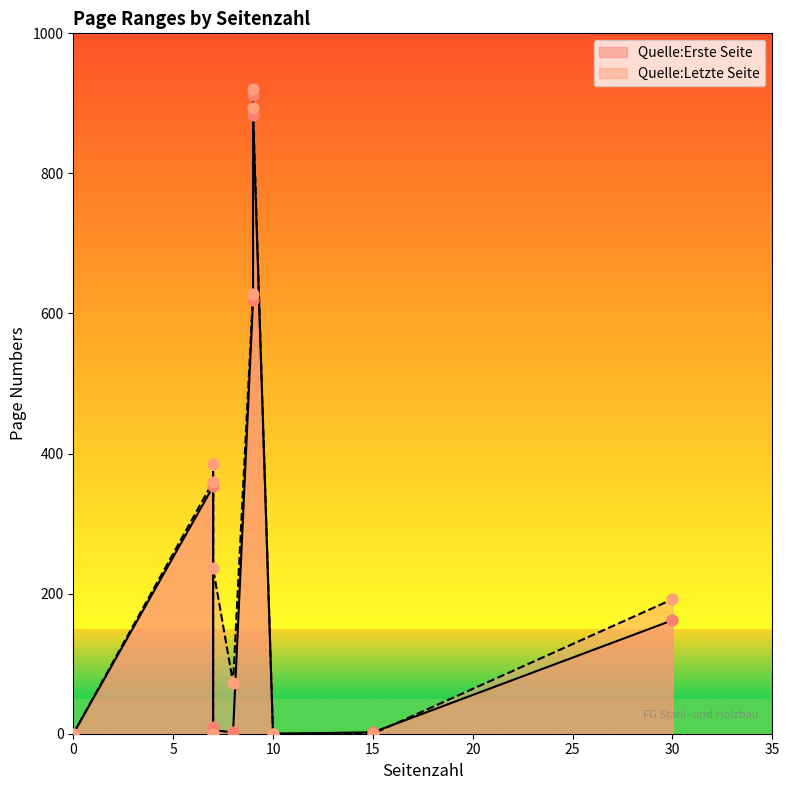

Which series has the largest total across all categories?

Quelle:Letzte Seite